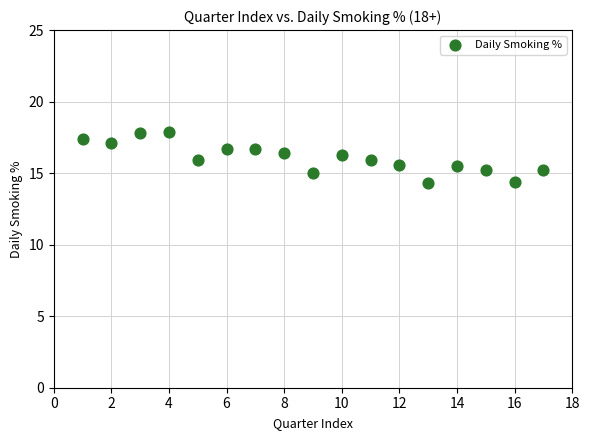

What is the range of Y values (max minus min)?

3.6